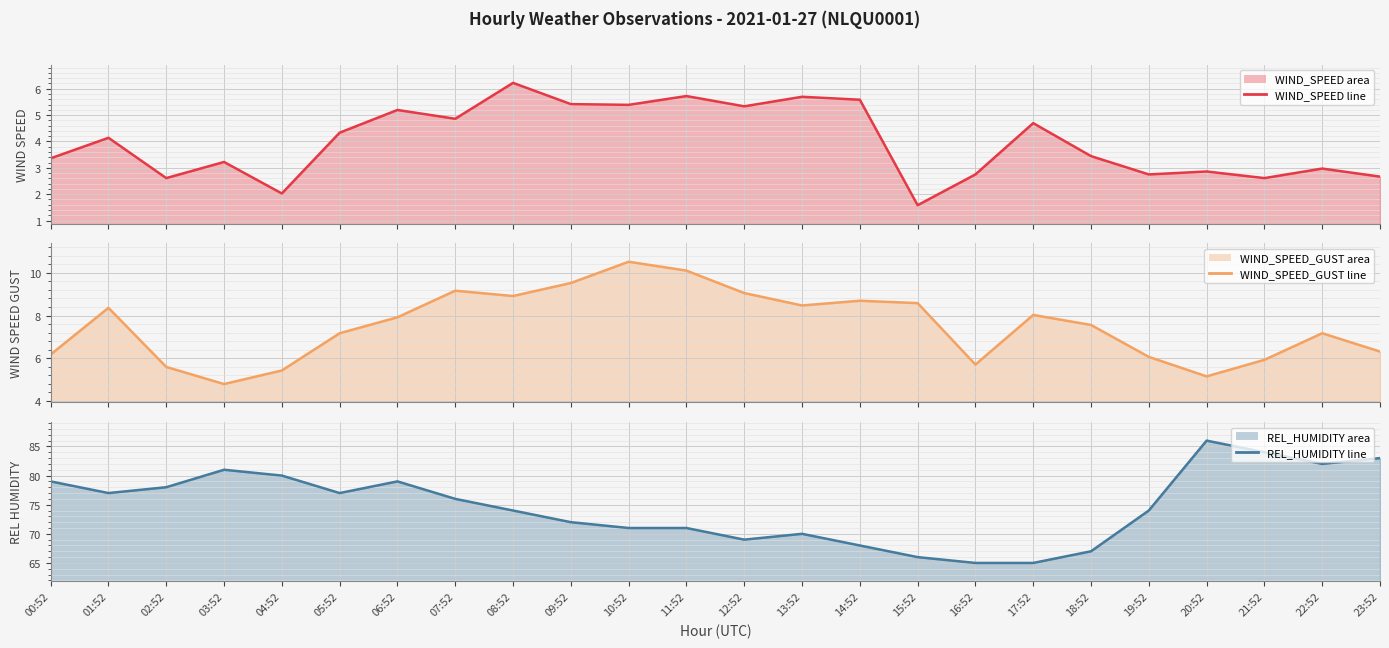

Rank the series by their maximum value, from lowest to highest.

WIND_SPEED (line), WIND_SPEED_GUST (line), REL_HUMIDITY (line)